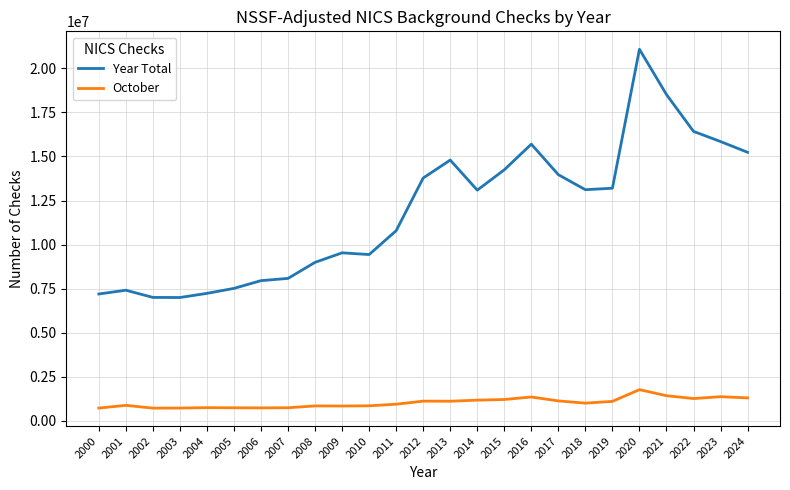

The value of Year Total at 2007 is 8083470. True or false?

True